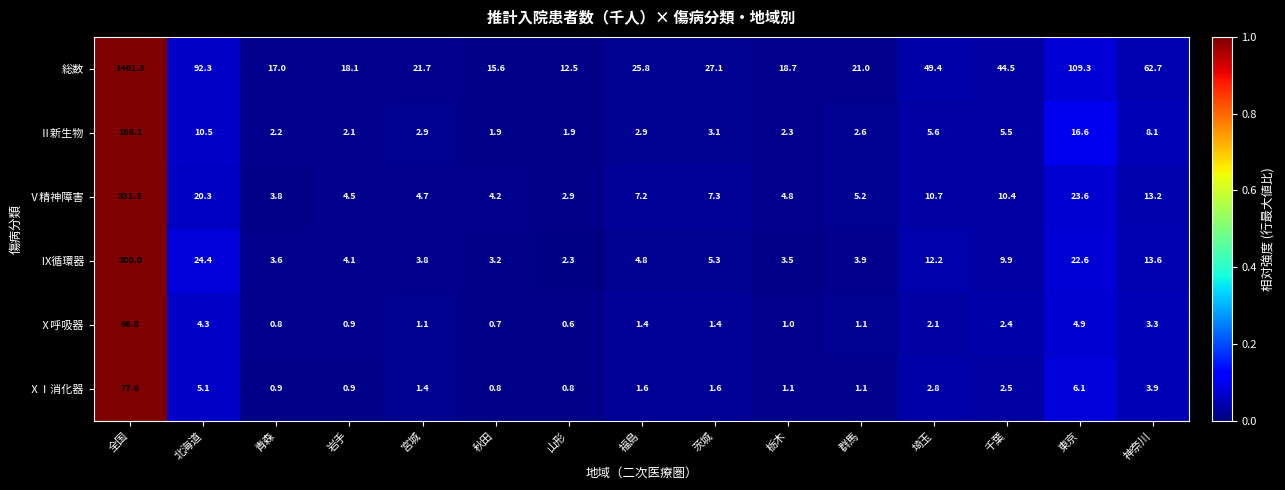

Which series has the largest total across all categories?

総数